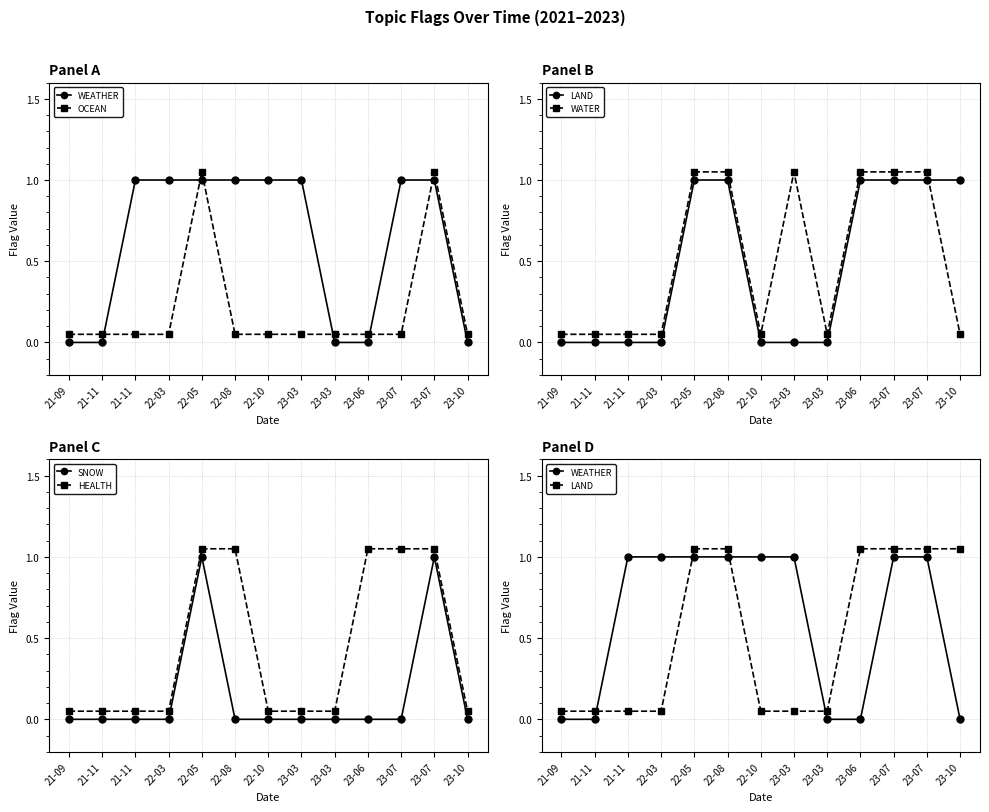

Reading left to right, extract all data points from this chart.

WEATHER: 21-09=0.0	21-11=0.0	21-11=1.0	22-03=1.0	22-05=1.0	22-08=1.0	22-10=1.0	23-03=1.0	23-03=0.0	23-06=0.0	23-07=1.0	23-07=1.0	23-10=0.0
OCEAN: 21-09=0.1	21-11=0.1	21-11=0.1	22-03=0.1	22-05=1.1	22-08=0.1	22-10=0.1	23-03=0.1	23-03=0.1	23-06=0.1	23-07=0.1	23-07=1.1	23-10=0.1
LAND: 21-09=0.1	21-11=0.1	21-11=0.1	22-03=0.1	22-05=1.1	22-08=1.1	22-10=0.1	23-03=0.1	23-03=0.1	23-06=1.1	23-07=1.1	23-07=1.1	23-10=1.1
WATER: 21-09=0.1	21-11=0.1	21-11=0.1	22-03=0.1	22-05=1.1	22-08=1.1	22-10=0.1	23-03=1.1	23-03=0.1	23-06=1.1	23-07=1.1	23-07=1.1	23-10=0.1
SNOW: 21-09=0.0	21-11=0.0	21-11=0.0	22-03=0.0	22-05=1.0	22-08=0.0	22-10=0.0	23-03=0.0	23-03=0.0	23-06=0.0	23-07=0.0	23-07=1.0	23-10=0.0
HEALTH: 21-09=0.1	21-11=0.1	21-11=0.1	22-03=0.1	22-05=1.1	22-08=1.1	22-10=0.1	23-03=0.1	23-03=0.1	23-06=1.1	23-07=1.1	23-07=1.1	23-10=0.1